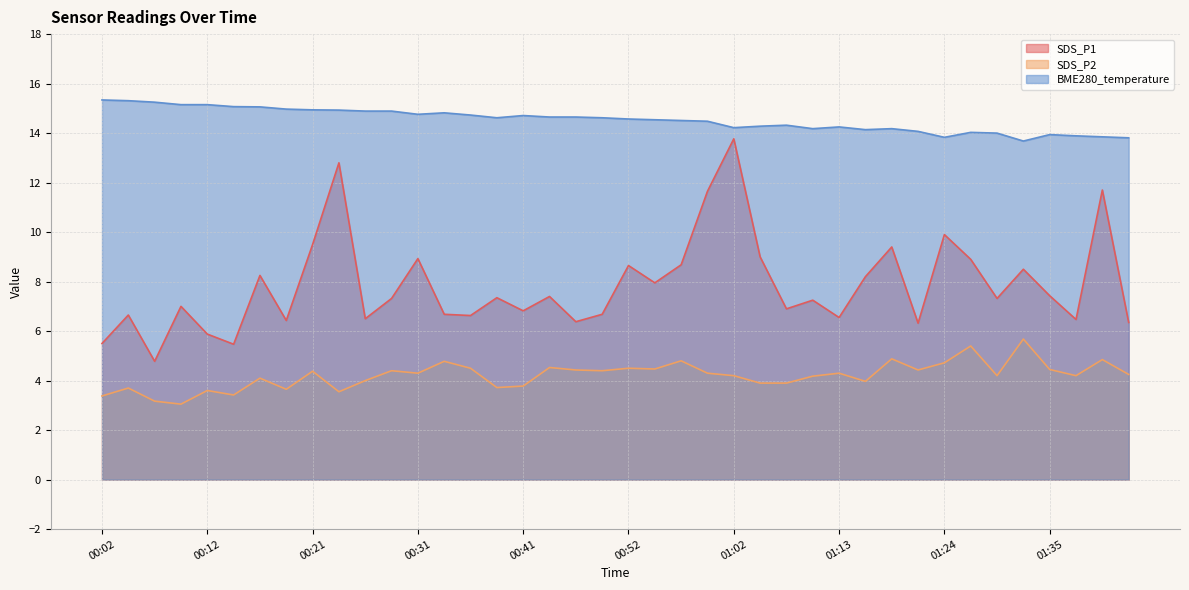

At 01:32, list the series in order from smallest to largest.

SDS_P2, SDS_P1, BME280_temperature